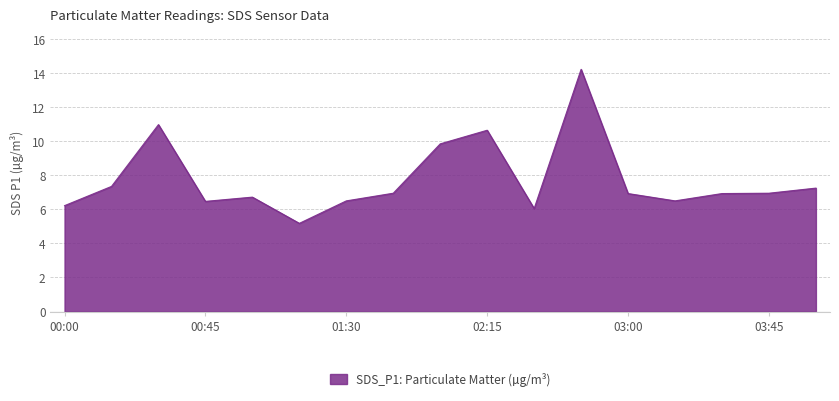

What is the minimum value shown in the chart?

5.2